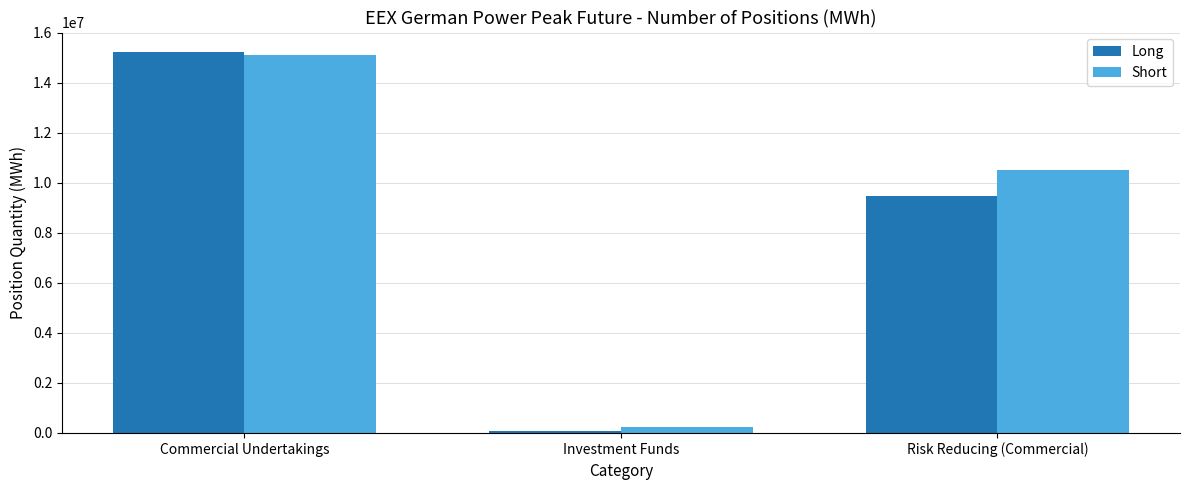

What is the difference between the highest and lowest values at Risk Reducing (Commercial)?

1050288